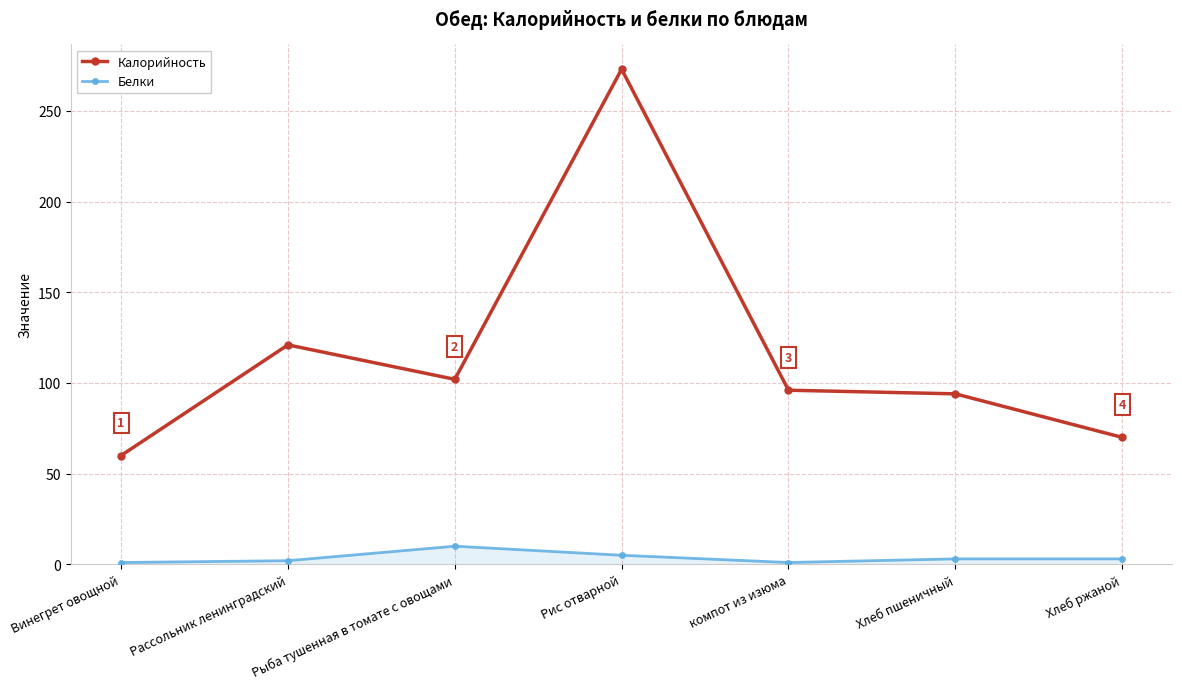

True or false: Калорийность and Белки cross at least once.

False